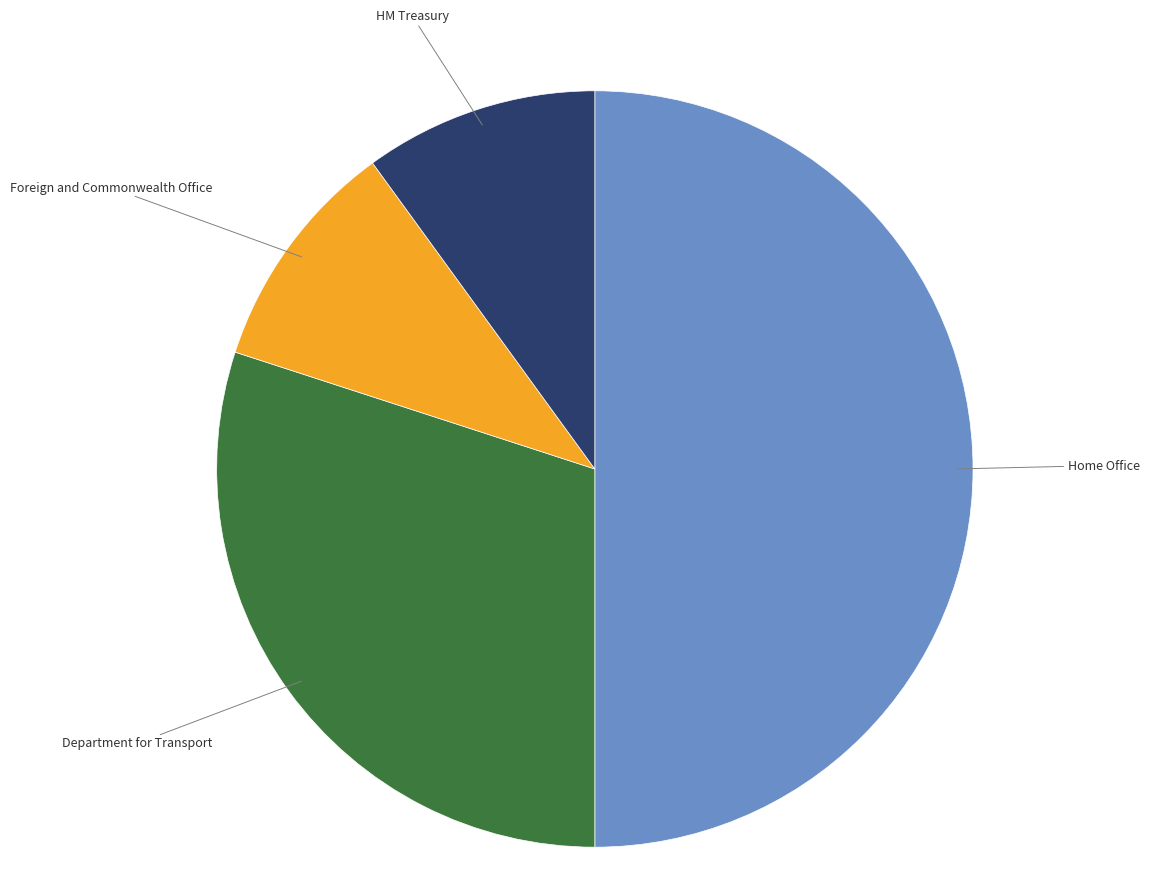

How many segments does this pie chart have?

4